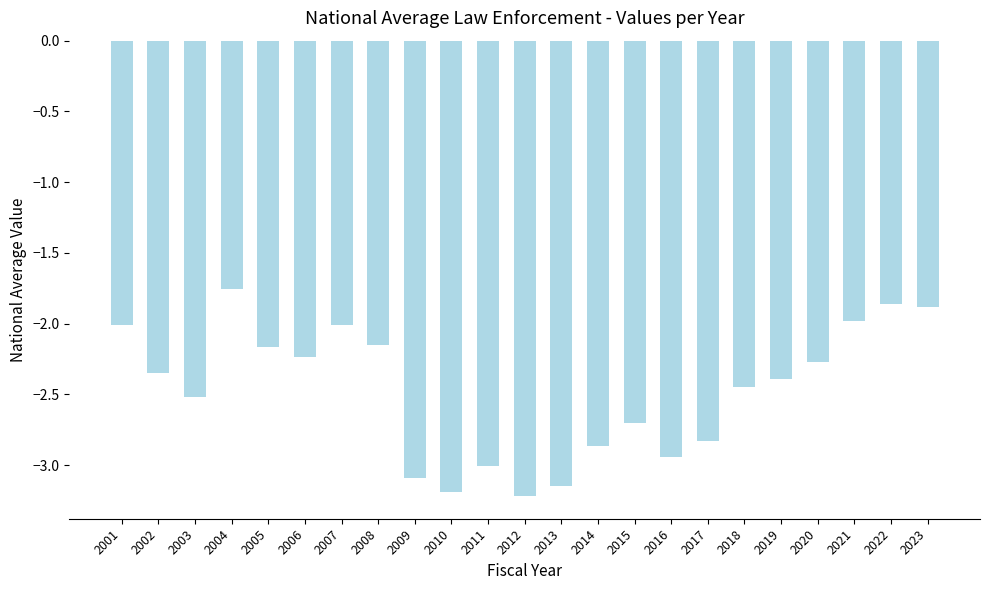

What is the sum of the values at 2009 and 2007?

-5.1